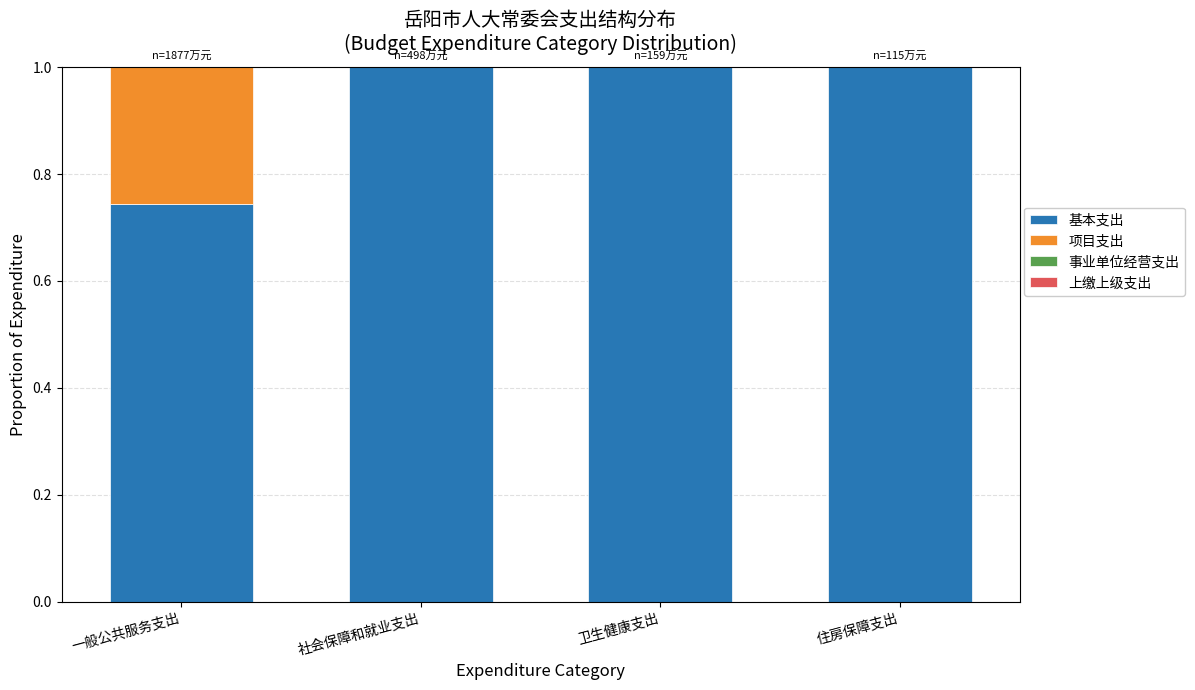

Read the 基本支出 value at 住房保障支出.

1.0